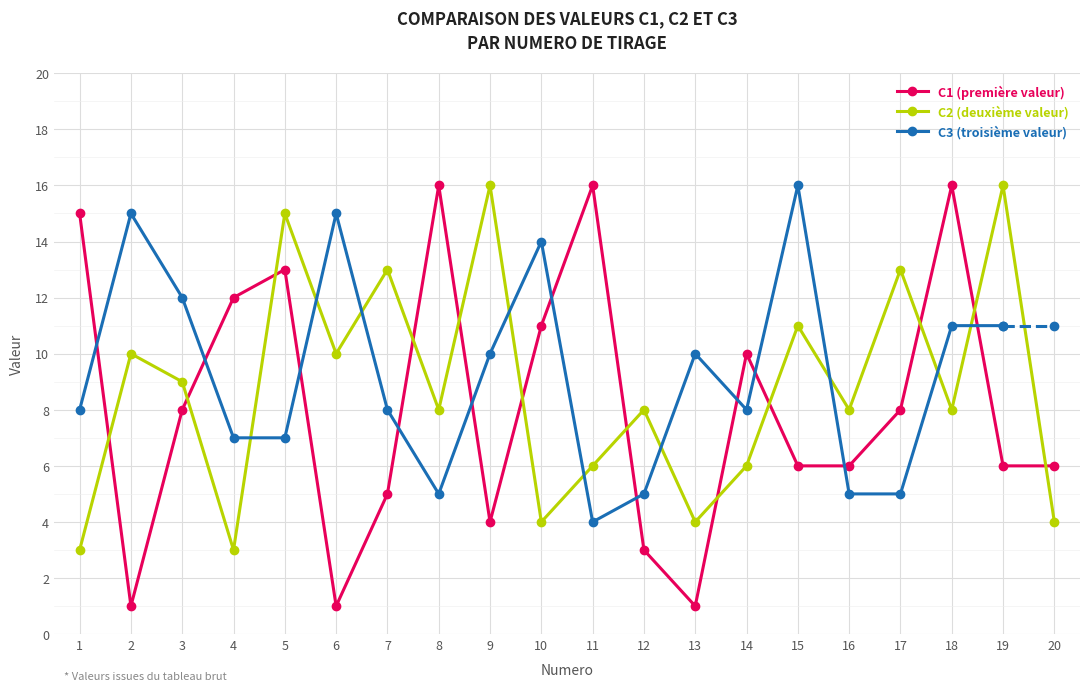

How many times do C1 and C2 cross each other?

12